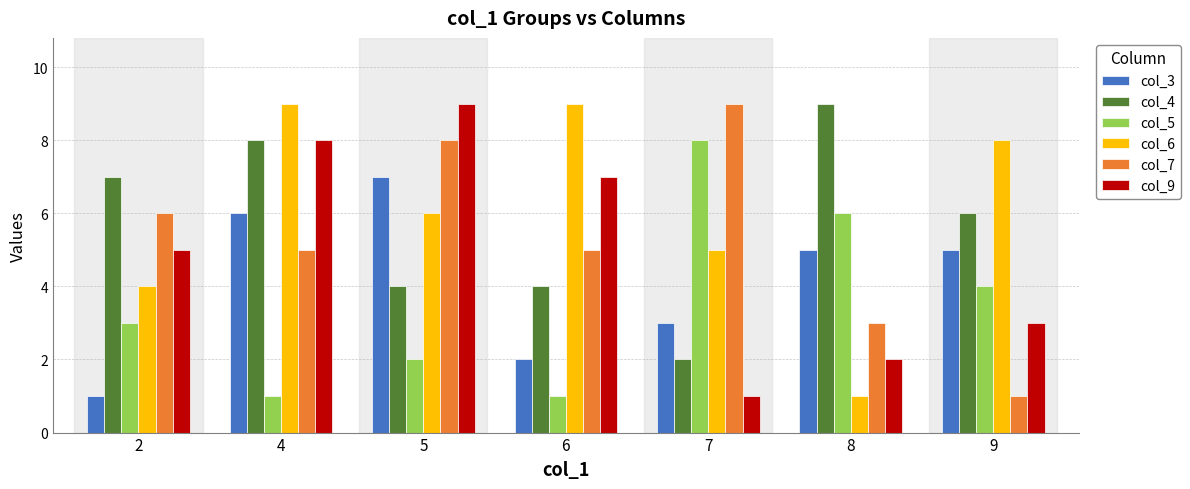

Rank the series at 9 from highest to lowest value.

col_6, col_4, col_3, col_5, col_9, col_7